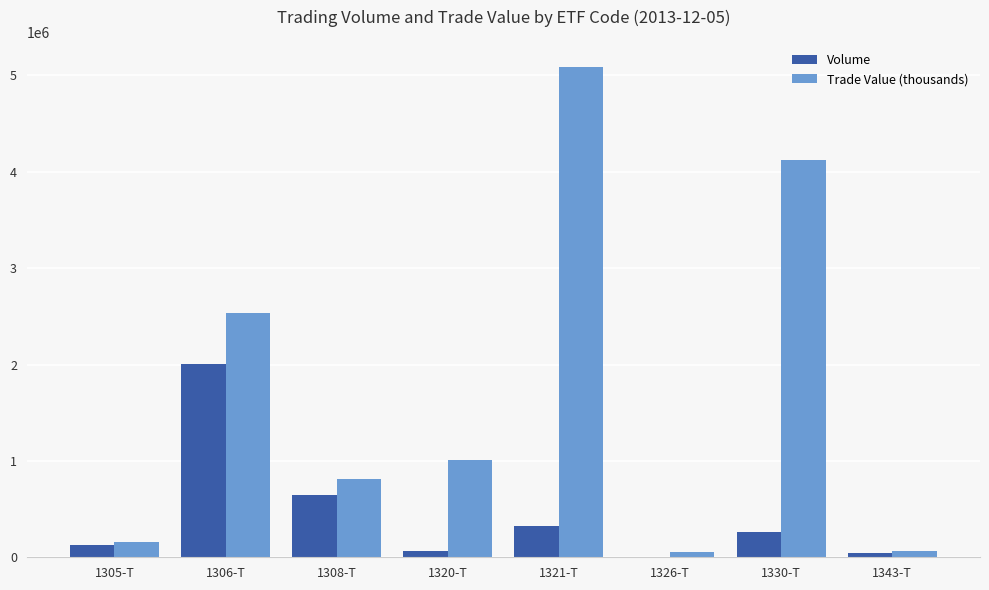

What is the sum of all Trade Value (thousands) values?

13836424.8